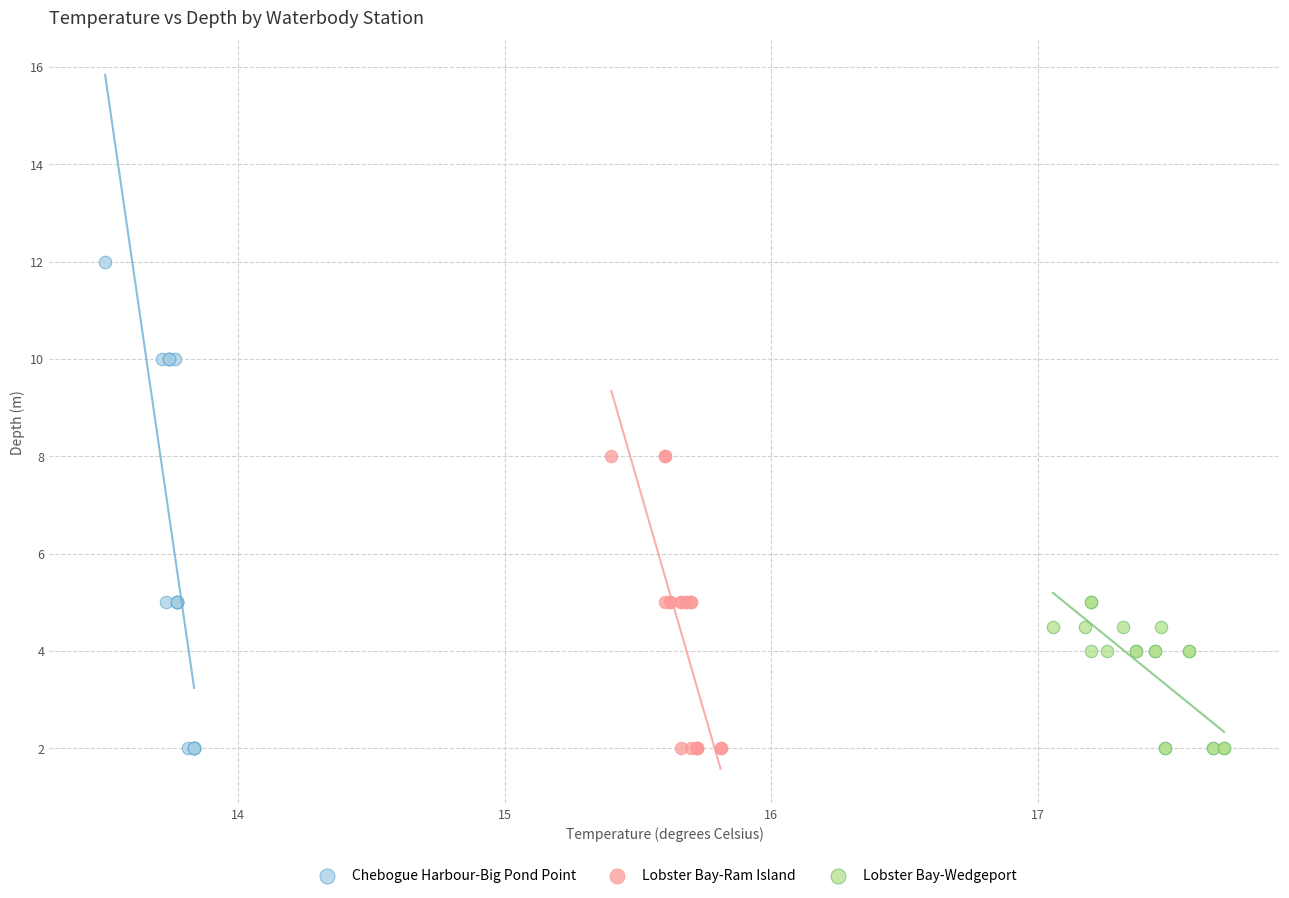

Which series has the widest spread of Y values?

Chebogue Harbour-Big Pond Point